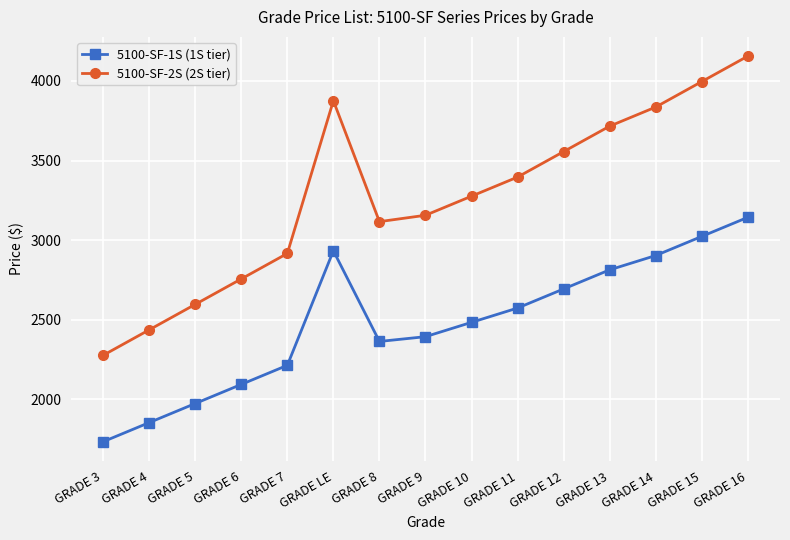

True or false: 5100-SF-1S (1S tier) has more than 2 interior local peaks.

False